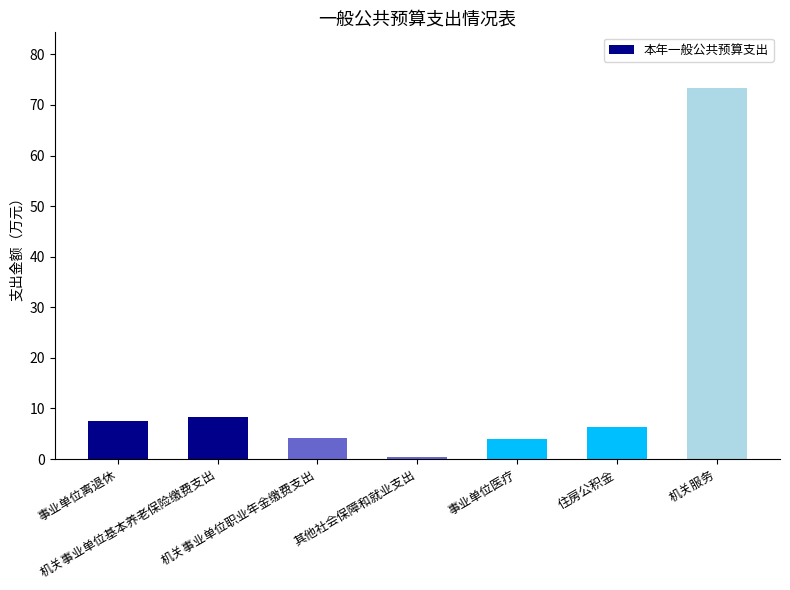

What is the change in value from 机关事业单位基本养老保险缴费支出 to 机关事业单位职业年金缴费支出?

-4.2